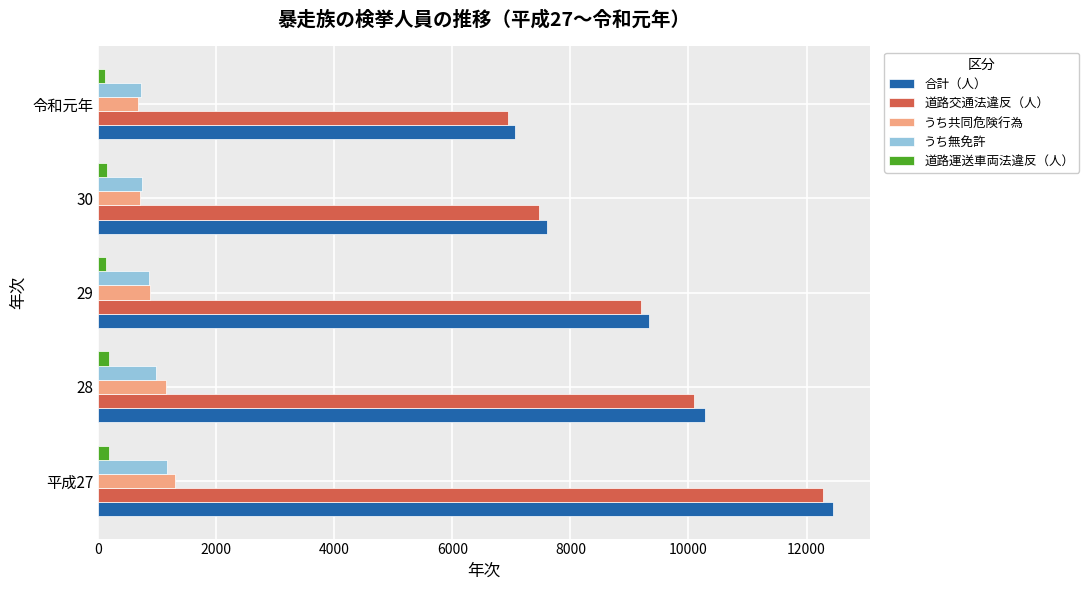

The 道路交通法違反（人） series shows 2555 at 令和元年. True or false?

False